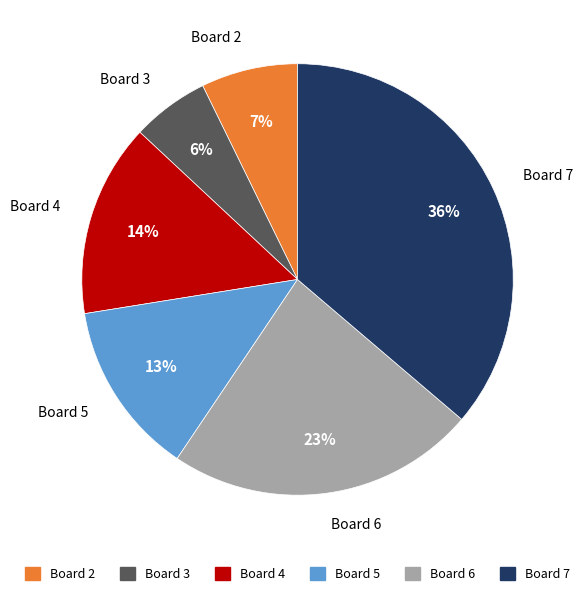

To the nearest percent, what is the difference between the Board 7 and Board 4 slice percentages?

22%